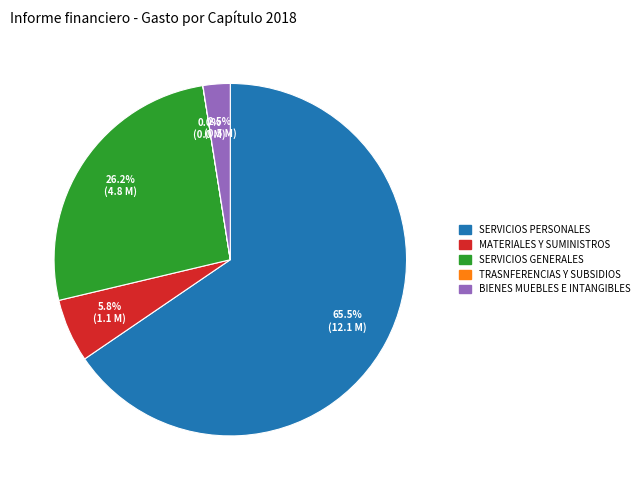

Is there a majority slice in this chart?

Yes